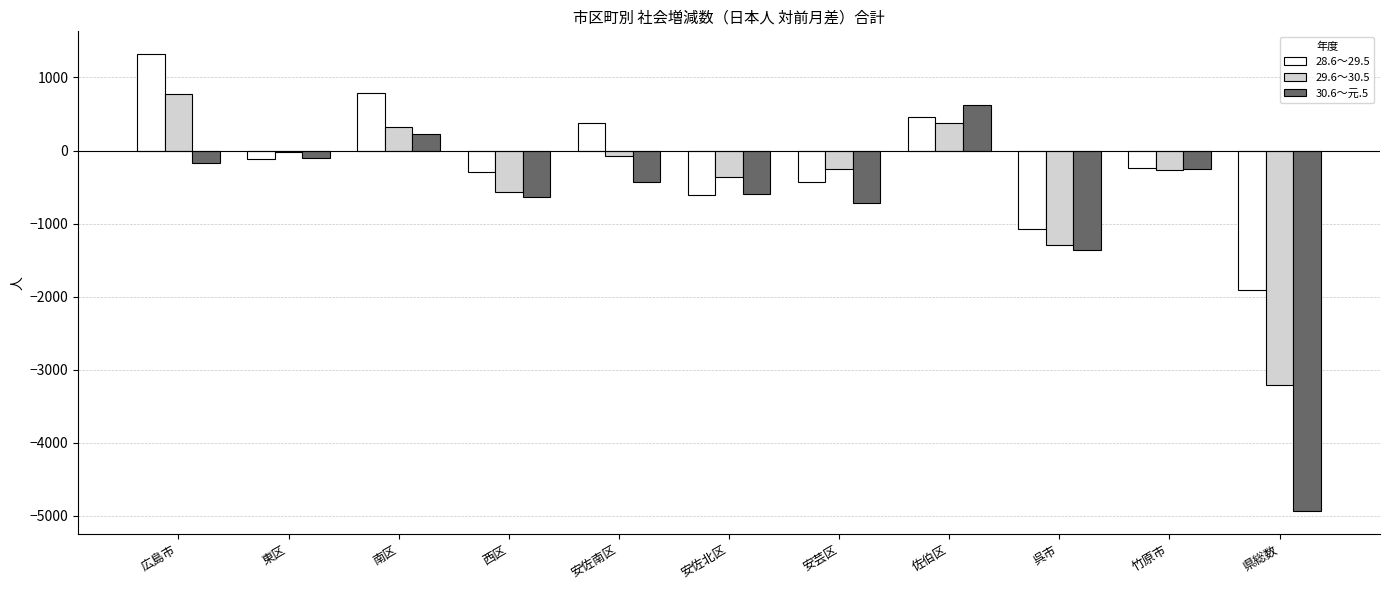

What is the spread (max minus min) of values at 東区?

105